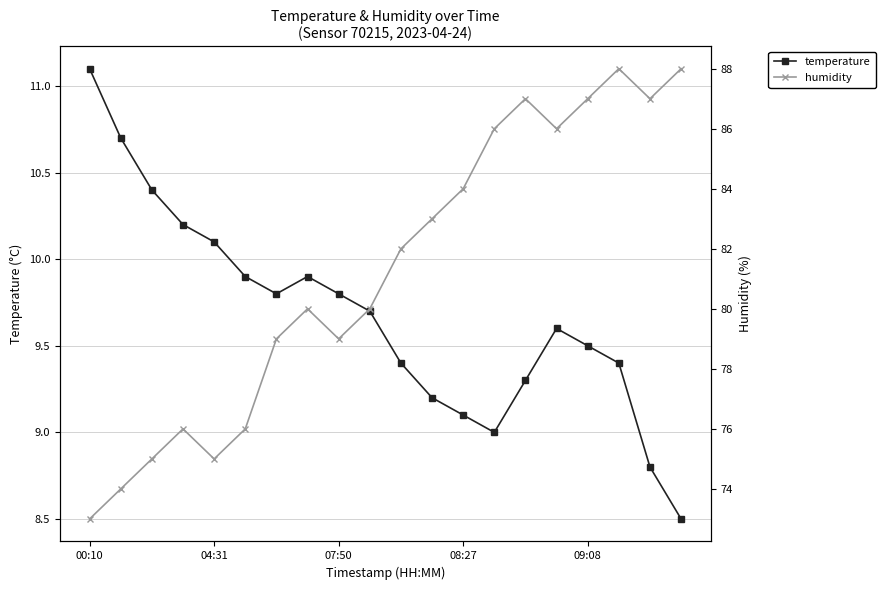

What is the label of the 10th point from the left?

9